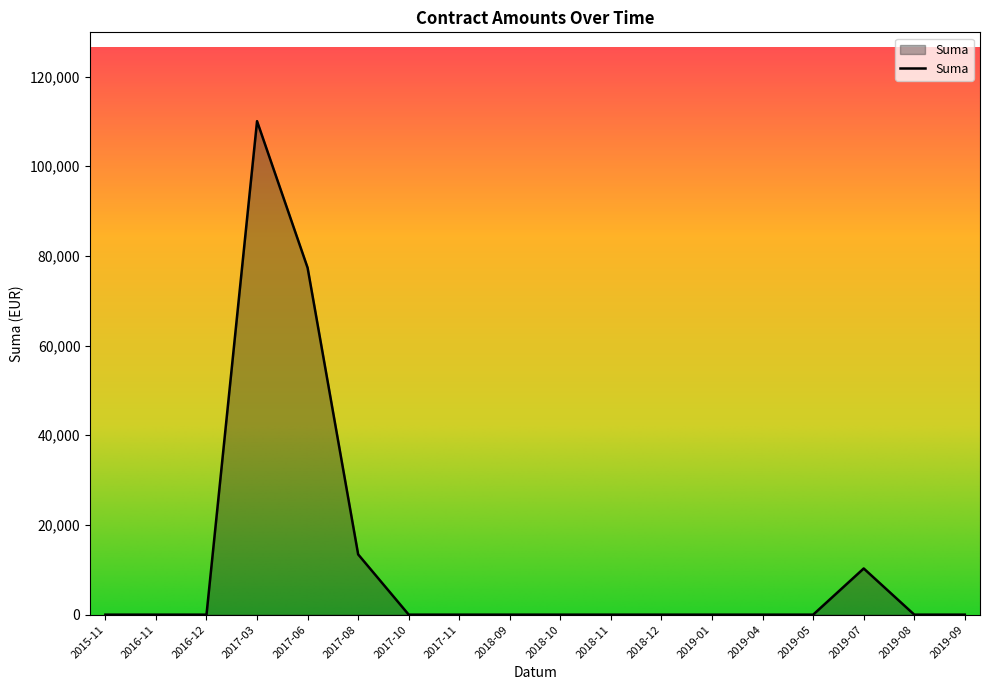

The value at 2016-11 is 0.0. True or false?

True